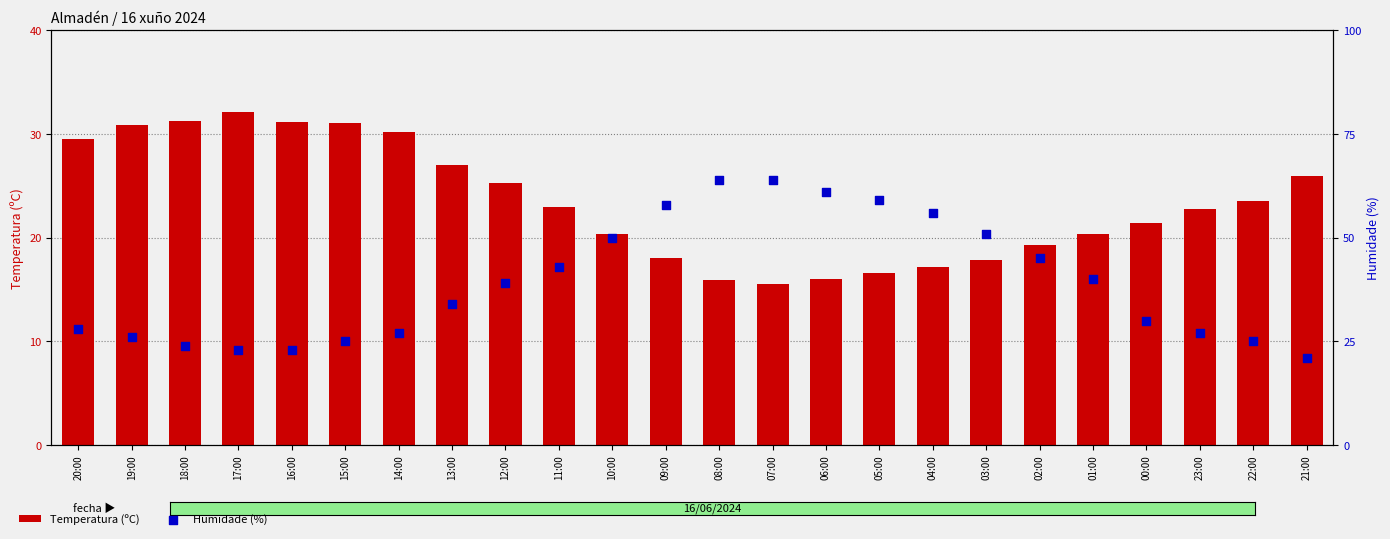

What are all the series names shown in the legend?

Temperatura (ºC), Humidade (%)